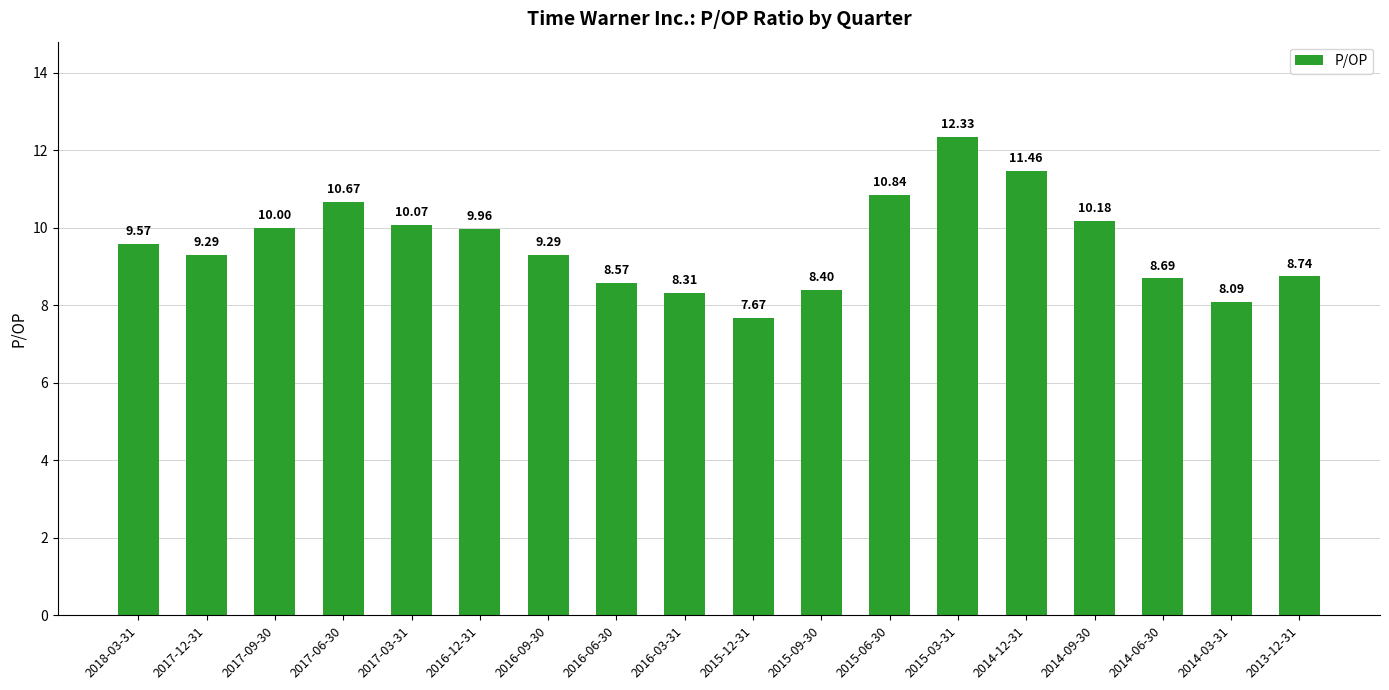

The chart shows a value of 8.4 at 2015-09-30. True or false?

True